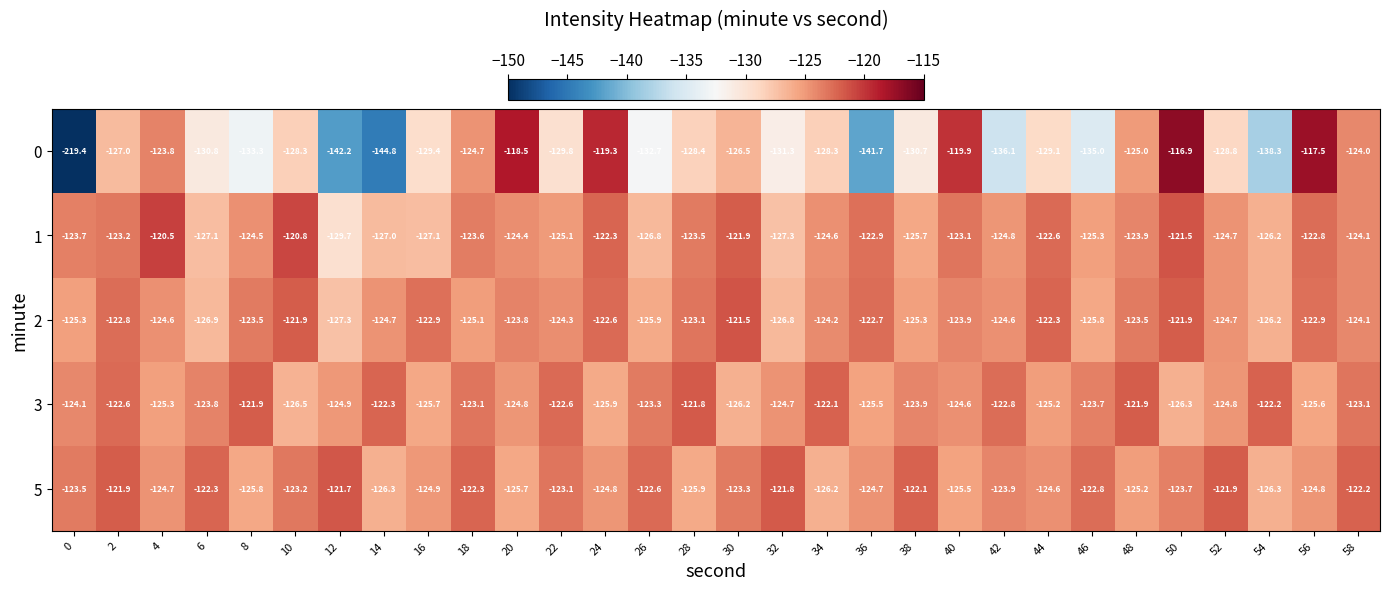

What is the sum of all 1 values?

-3730.7